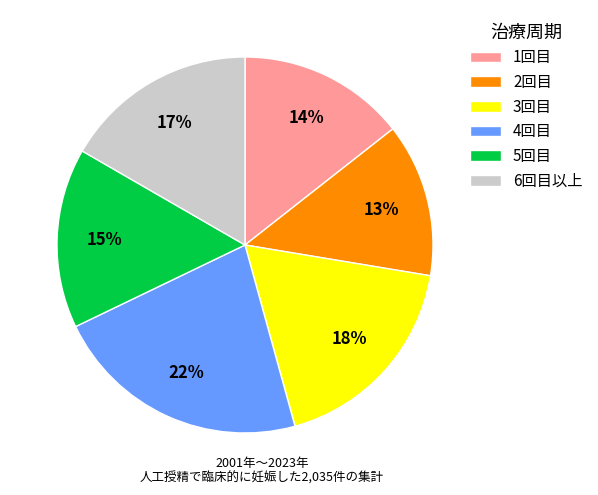

To the nearest percent, what is the difference between the largest and smallest slice percentages?

9%